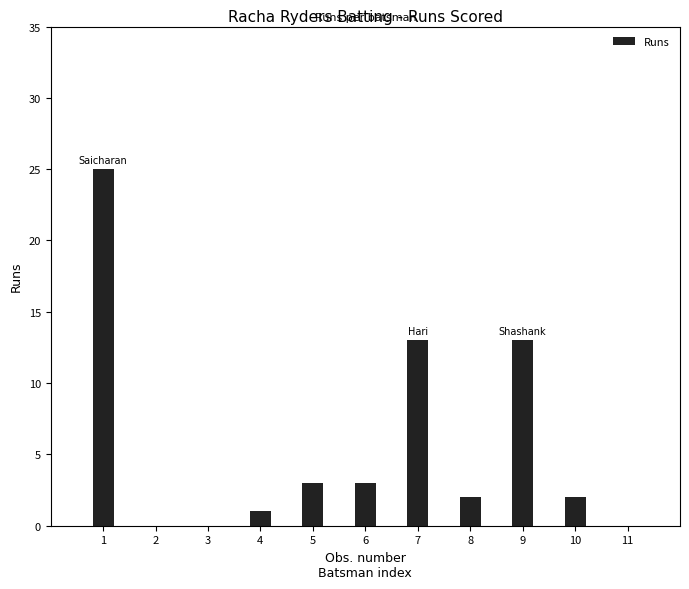

What is the maximum value shown in the chart?

25